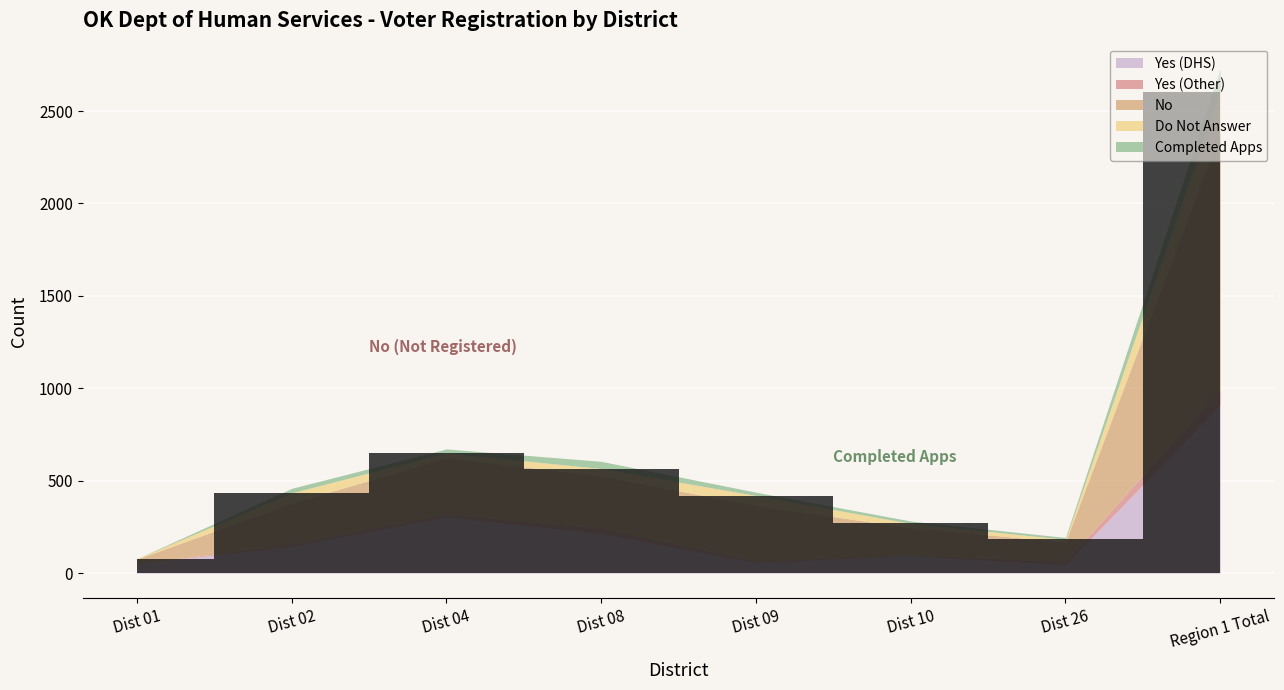

Where is Yes (Other) nearest to the value 43?

Dist 08